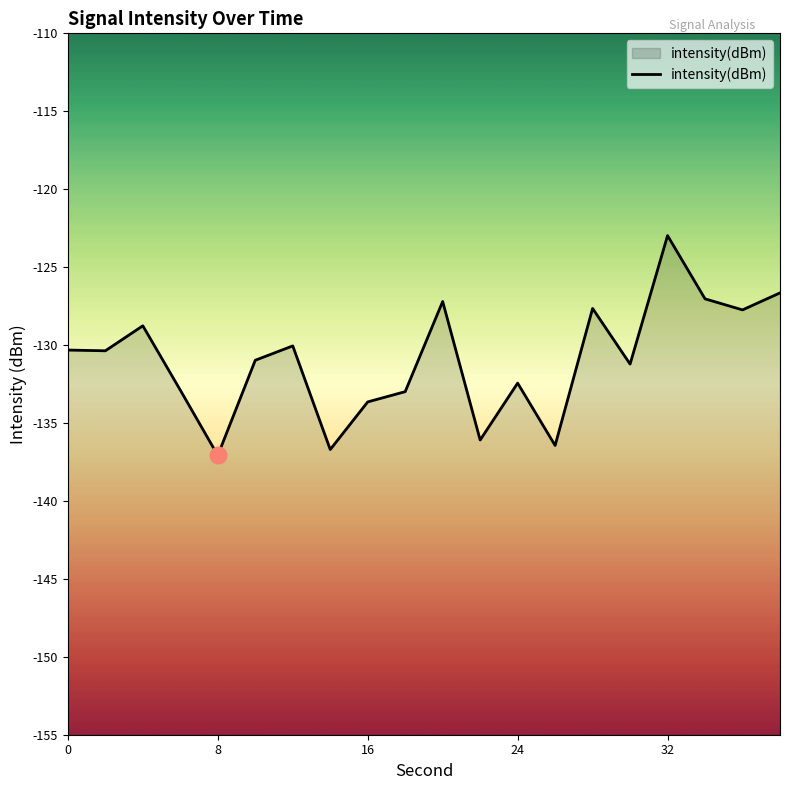

Reading right to left, list all the values displayed in this chart.

-126.7	-127.7	-127.0	-123.0	-131.2	-127.7	-136.4	-132.4	-136.1	-127.2	-133.0	-133.6	-136.7	-130.1	-131.0	-137.1	-132.9	-128.8	-130.4	-130.3